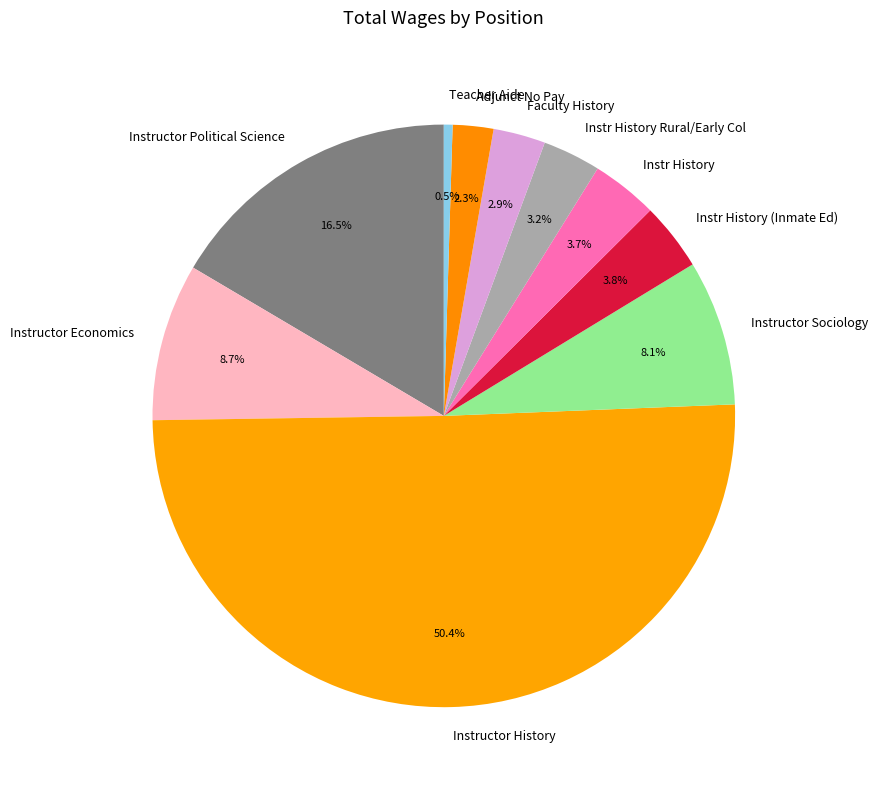

Do Instr History and Instructor Political Science together represent more than half of the pie?

No